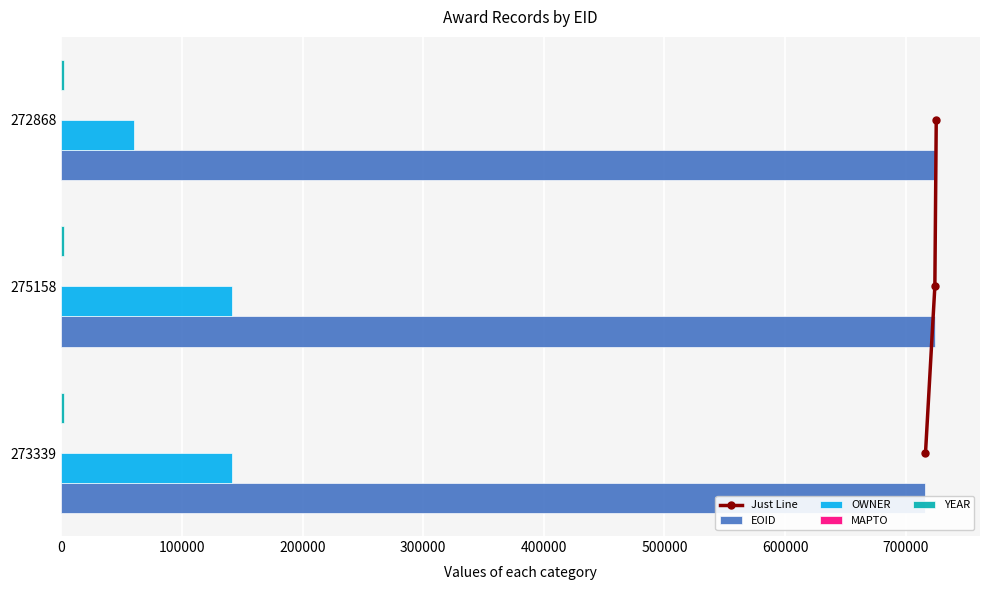

What is the average value of the EOID series?

721920.7